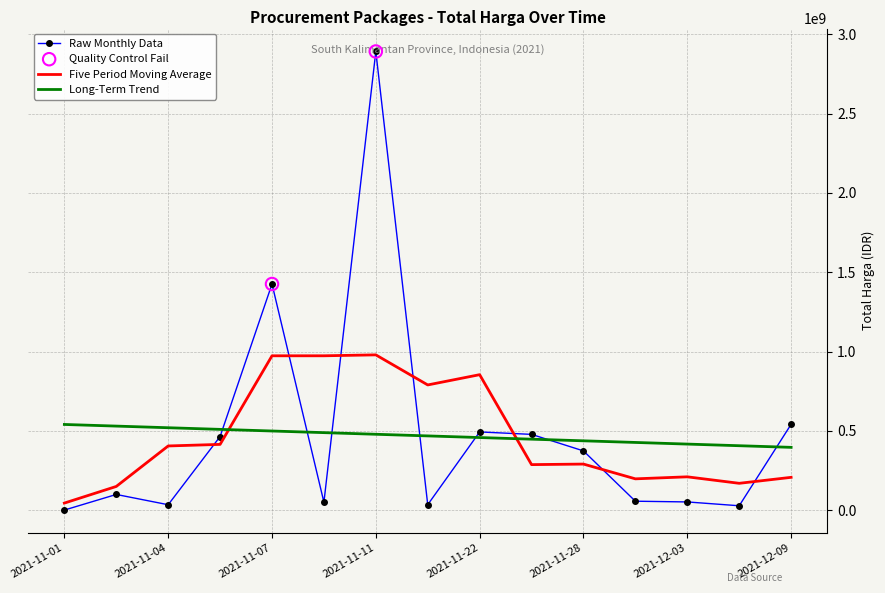

What is the greatest value displayed?

2892122000.0